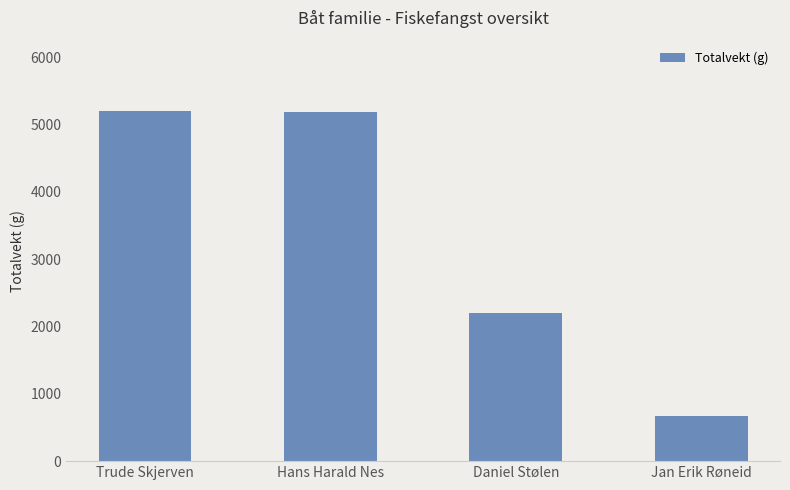

What is the value of the 3rd bar from the left?

2206